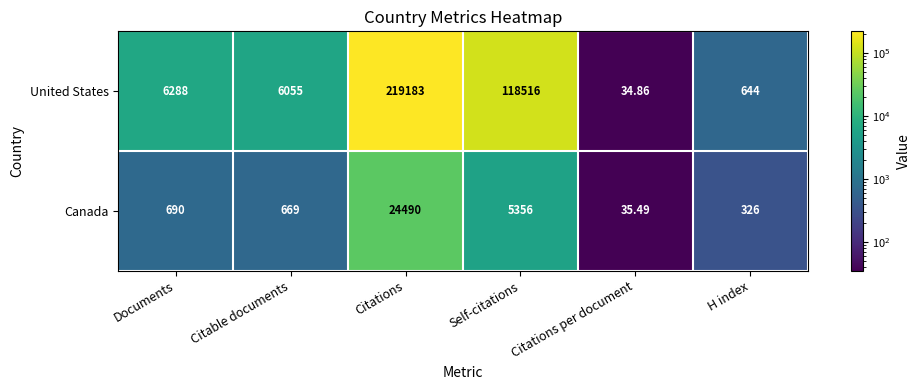

Which series has the largest range (max minus min)?

United States